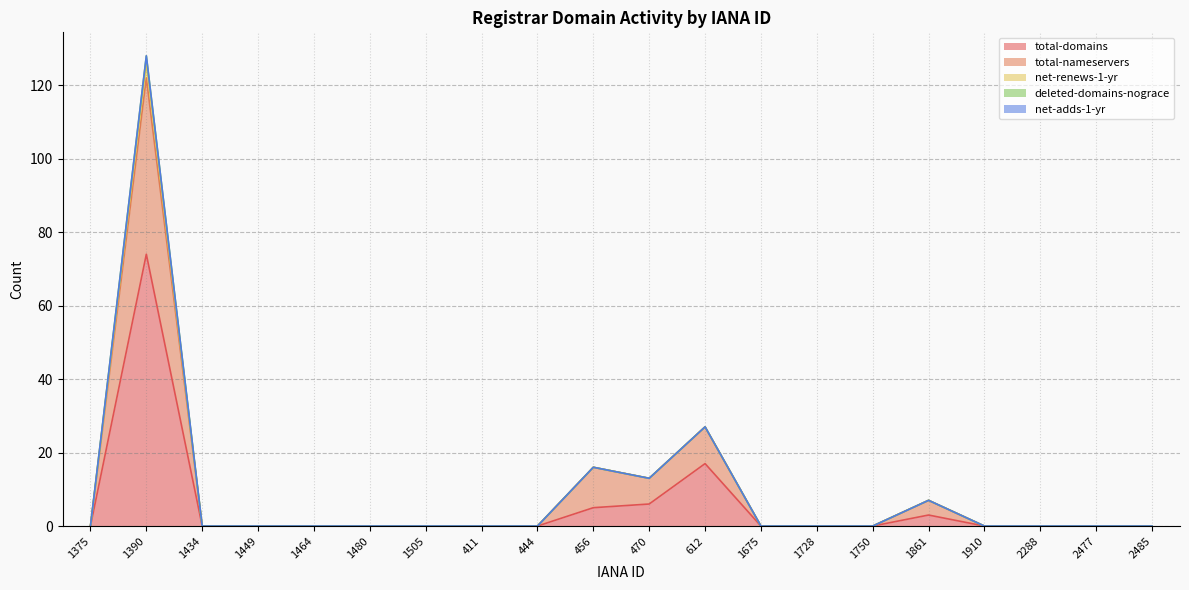

Where is the first local maximum for total-domains?

1390